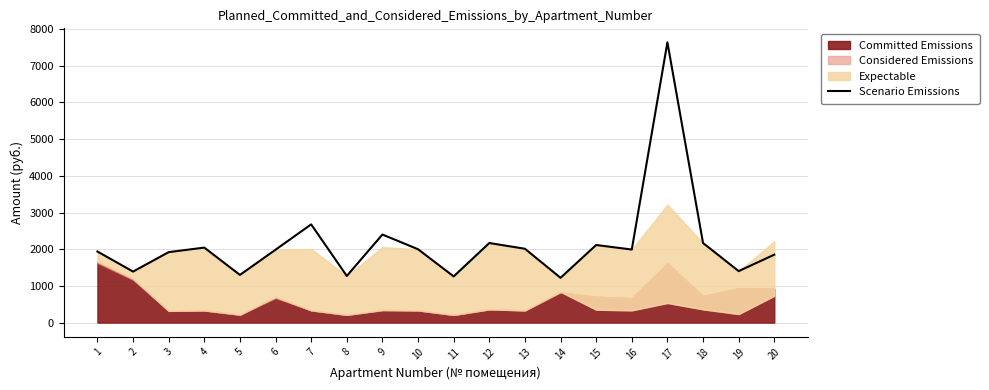

Reading left to right, transcribe all the data shown in this chart.

1=1937.5	2=1391.0	3=1921.0	4=2044.2	5=1300.0	6=1987.2	7=2677.2	8=1271.0	9=2400.5	10=1999.6	11=1258.6	12=2169.4	13=2012.9	14=1220.8	15=2115.5	16=1991.3	17=7639.9	18=2169.4	19=1403.2	20=1851.6